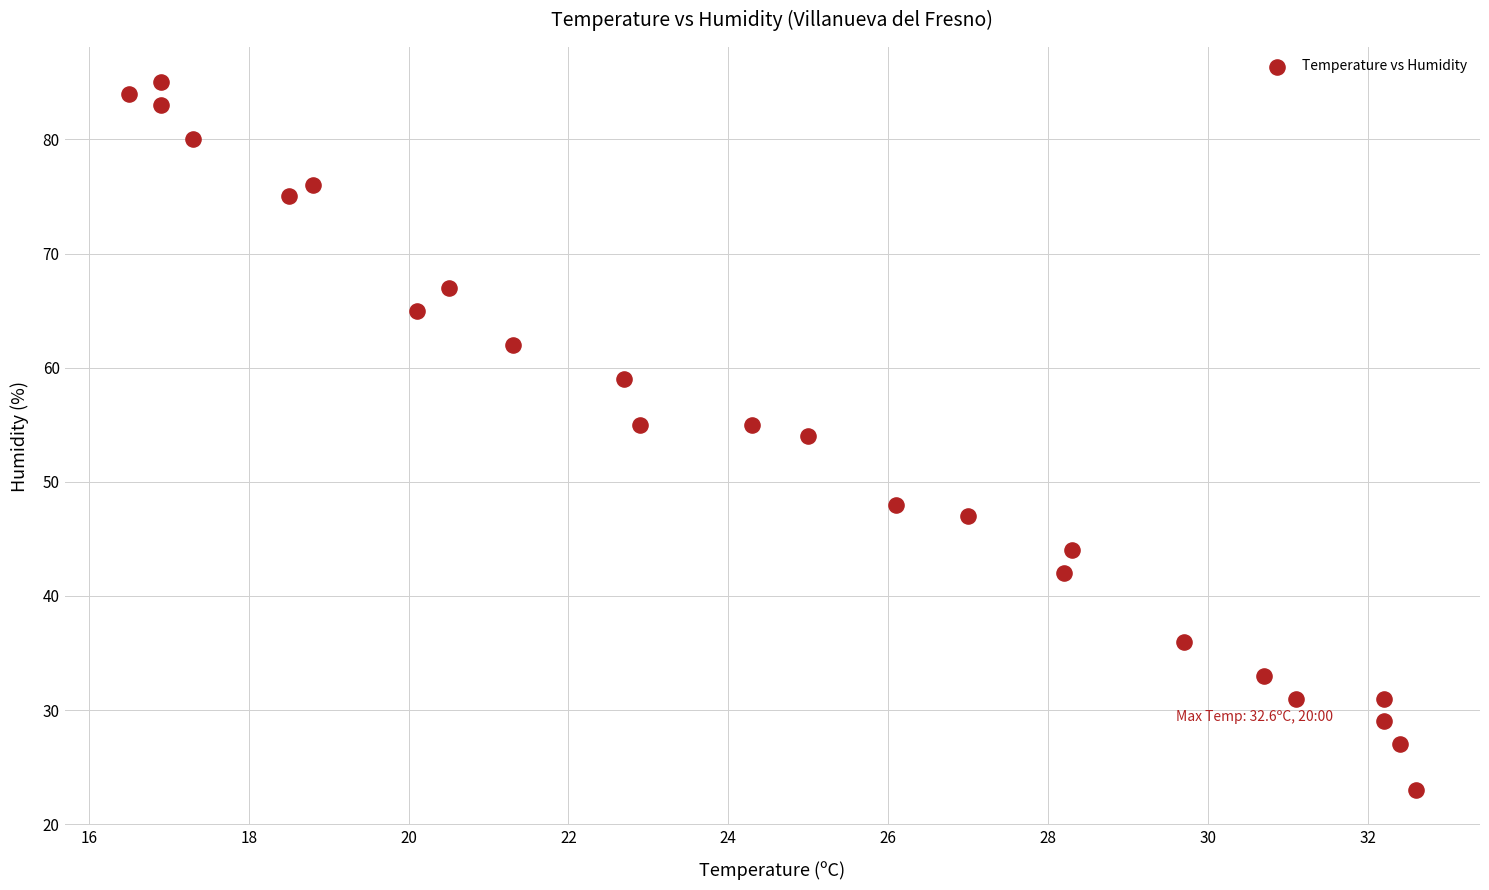

What is the range of Y values (max minus min)?

62